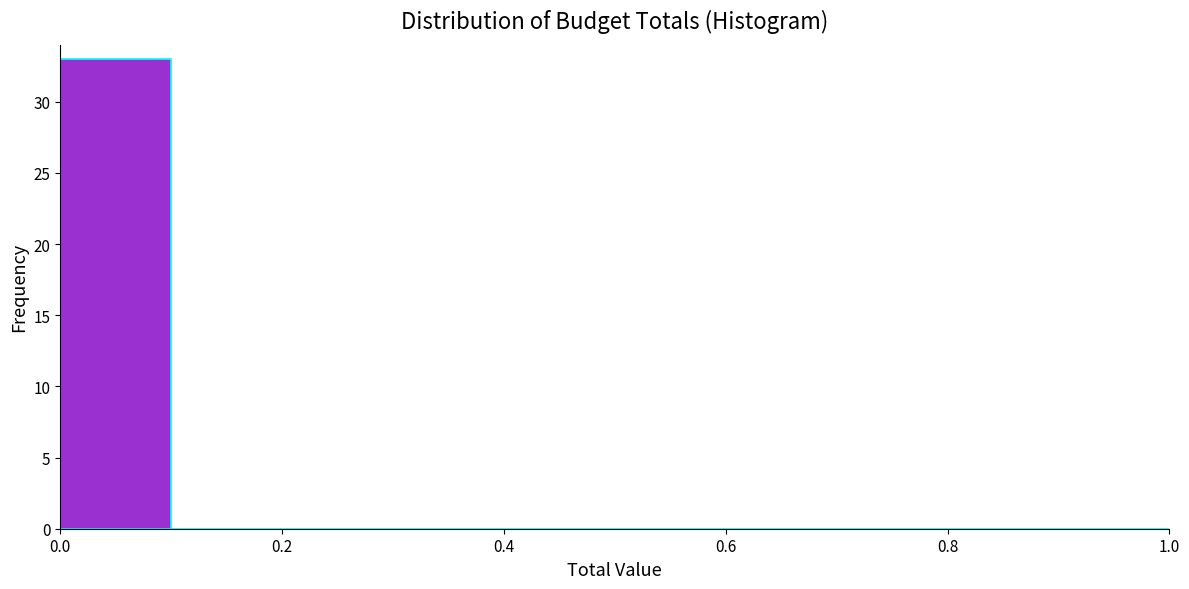

Reading left to right, transcribe this chart: for each bar, give the range it covers on the x-axis and its height. The values are not printed on the chart, so give them approximately, as read against the axis.

0.0 to 0.1: 33
0.1 to 0.2: 0
0.2 to 0.3: 0
0.3 to 0.4: 0
0.4 to 0.5: 0
0.5 to 0.6: 0
0.6 to 0.7: 0
0.7 to 0.8: 0
0.8 to 0.9: 0
0.9 to 1.0: 0